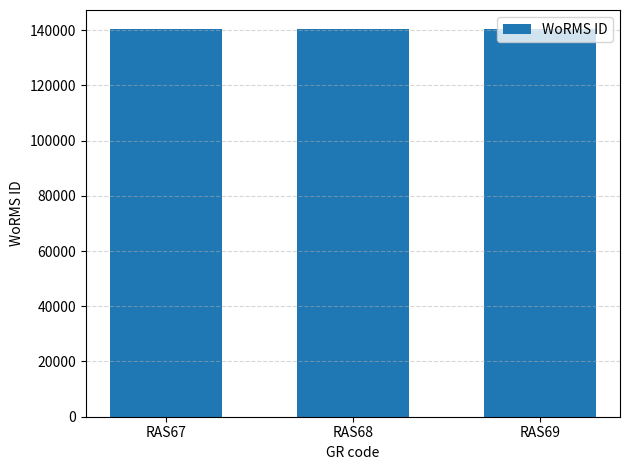

What is the sum of the values at RAS69 and RAS67?

280526